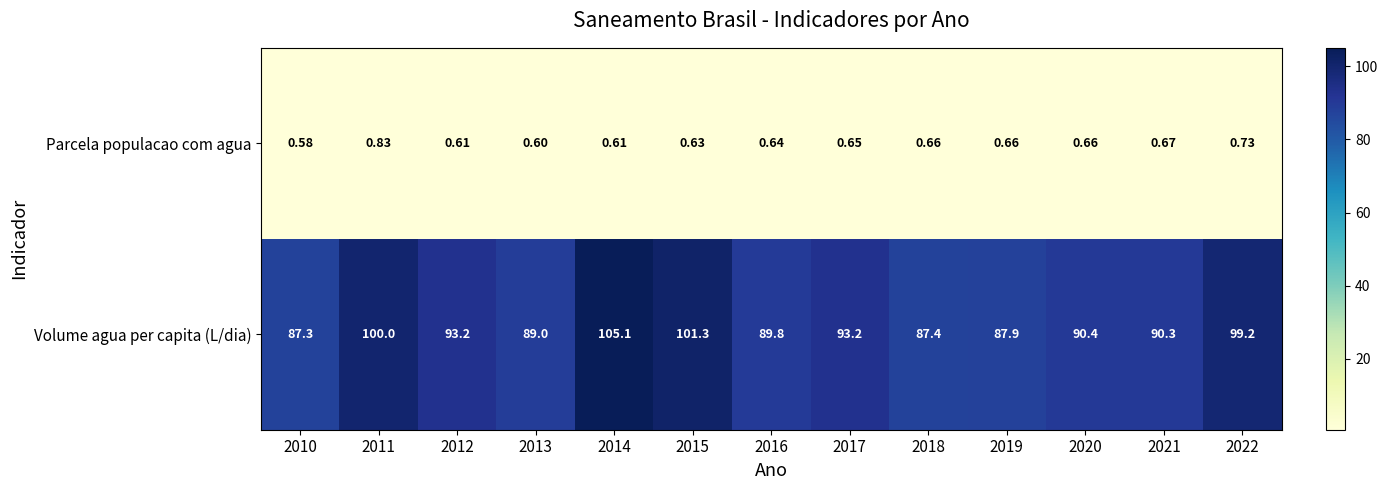

Which series has the largest total across all categories?

Volume agua per capita (L/dia)